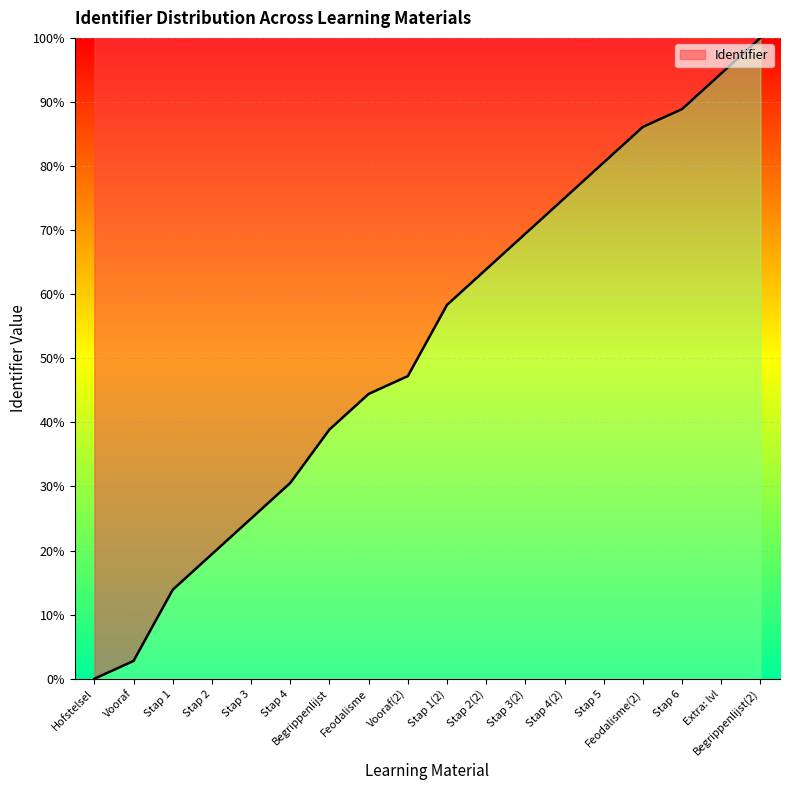

Is it true that the value at Stap 1(2) is 84.7?

False